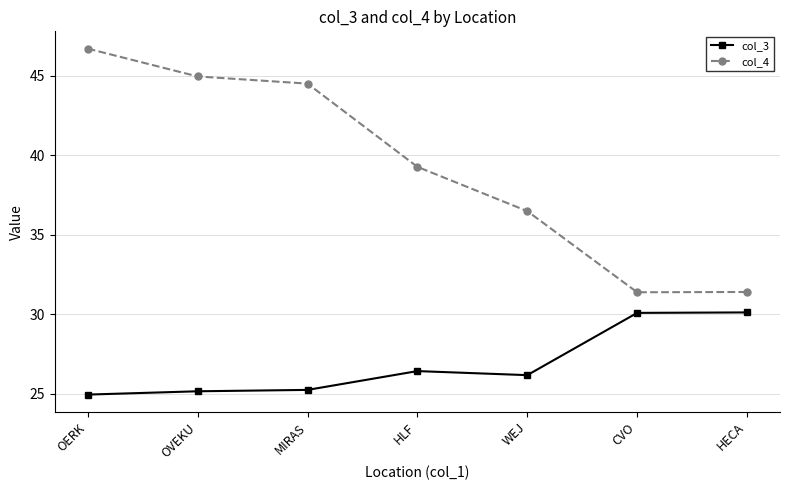

Is it true that col_3 equals 30.1 at CVO?

True